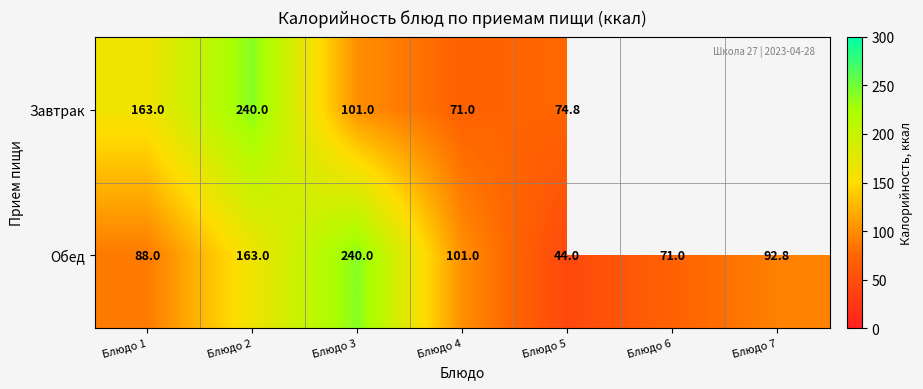

List the labels in order of Обед value, smallest first.

Блюдо 5, Блюдо 6, Блюдо 1, Блюдо 7, Блюдо 4, Блюдо 2, Блюдо 3